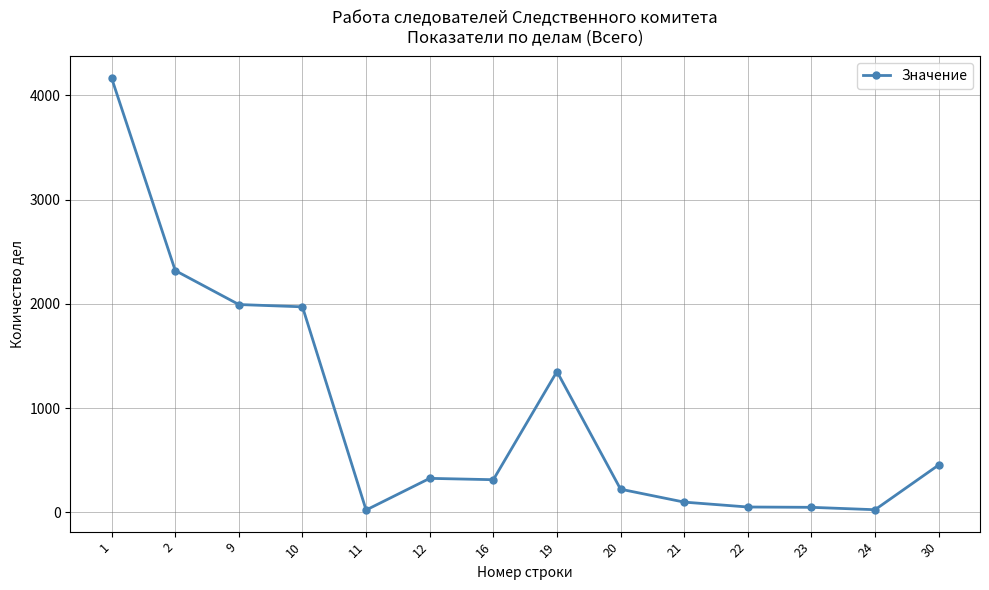

What is the ratio of the value at 9 to the value at 21?

20.3